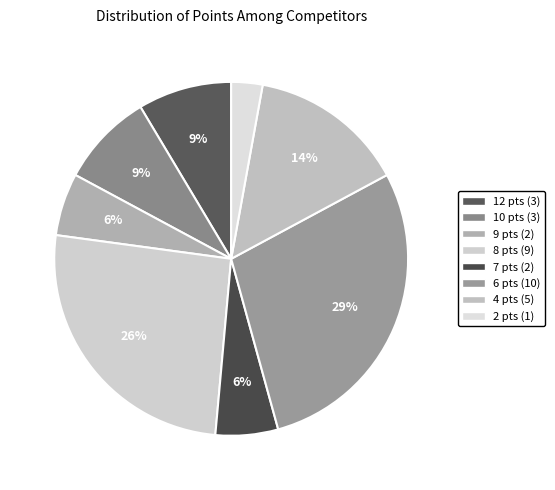

What is the smallest slice in the pie chart?

2 points